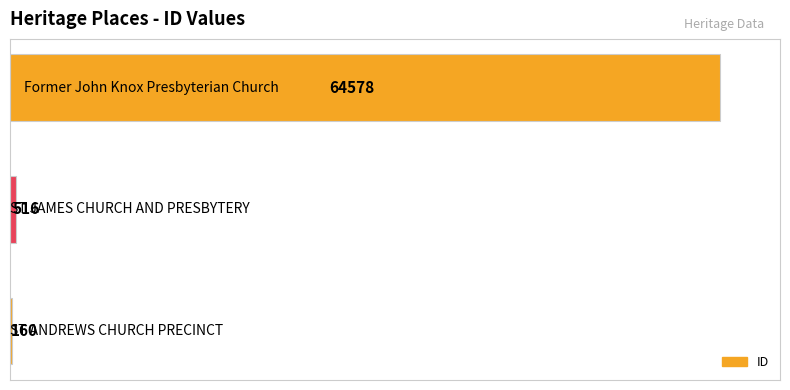

What is the greatest value displayed?

64578